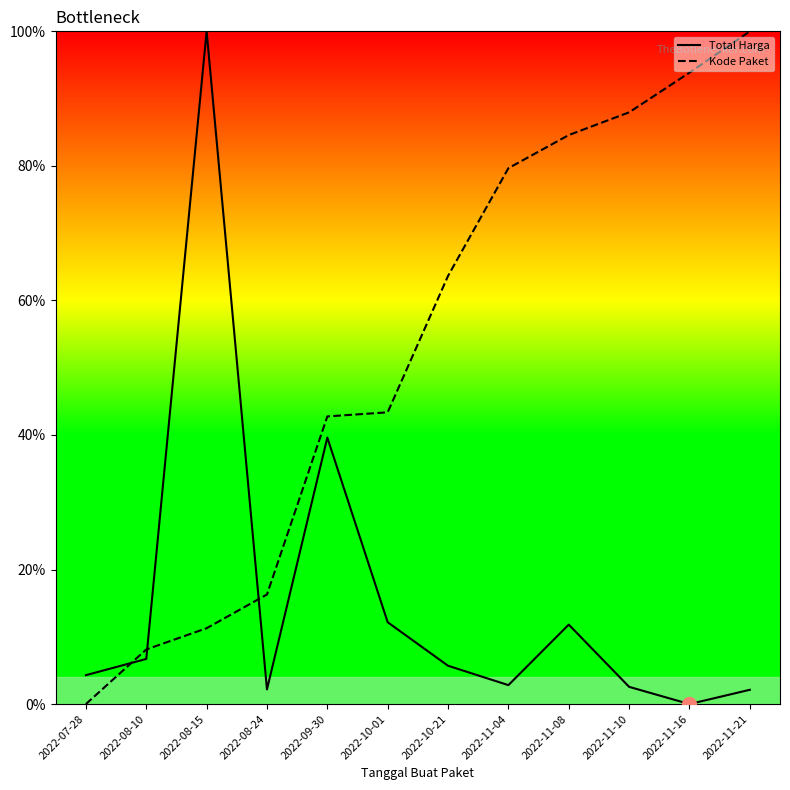

Where is Total Harga nearest to the value 0?

2022-11-16